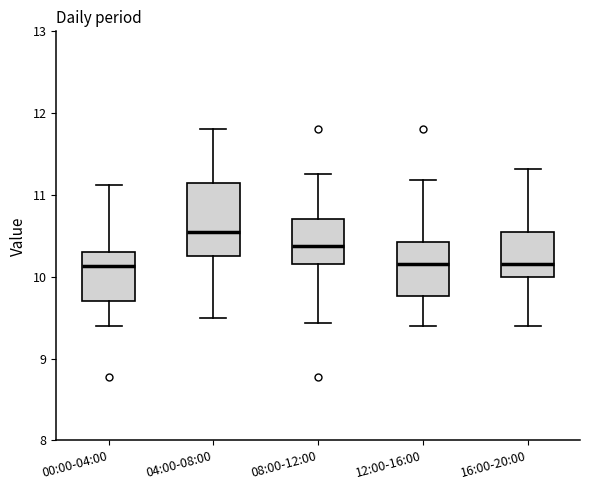

Reading left to right, read every box against the y-axis: the position of its median line, the range the box covers, and the ends of its whiskers. The values are not printed on the chart, so give them approximately, as read against the axis.

00:00-04:00: median 10.1, box 9.7 to 10.3, whiskers 9.4 to 11.1
04:00-08:00: median 10.6, box 10.3 to 11.2, whiskers 9.5 to 11.8
08:00-12:00: median 10.4, box 10.2 to 10.7, whiskers 9.4 to 11.3
12:00-16:00: median 10.2, box 9.8 to 10.4, whiskers 9.4 to 11.2
16:00-20:00: median 10.2, box 10.0 to 10.6, whiskers 9.4 to 11.3